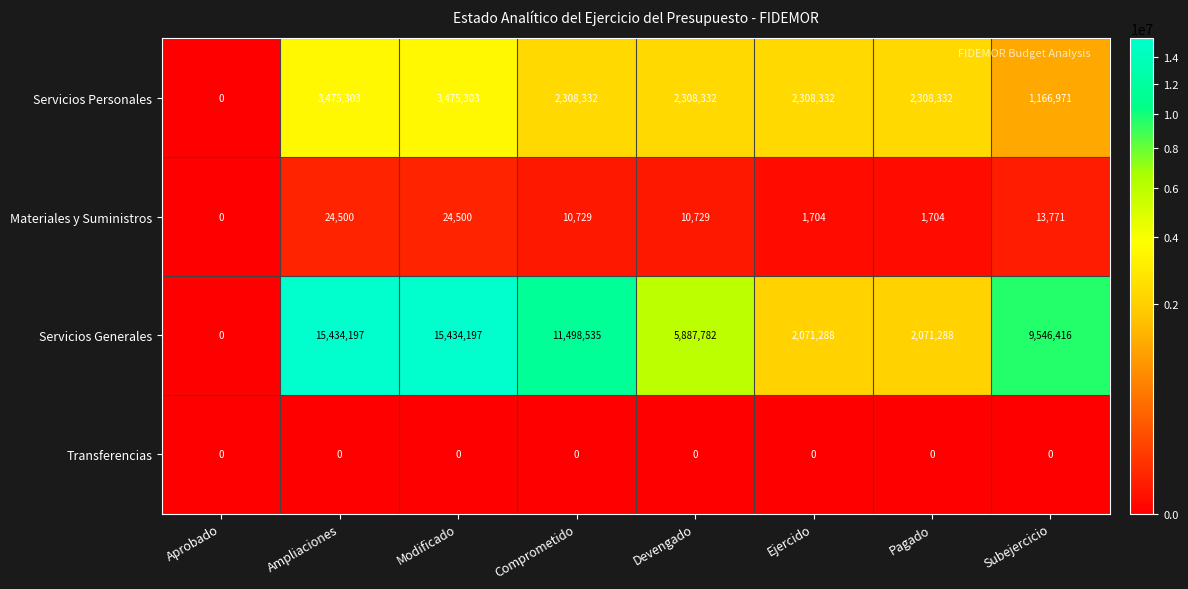

True or false: Servicios Generales has a value of 5887782 at Devengado.

True